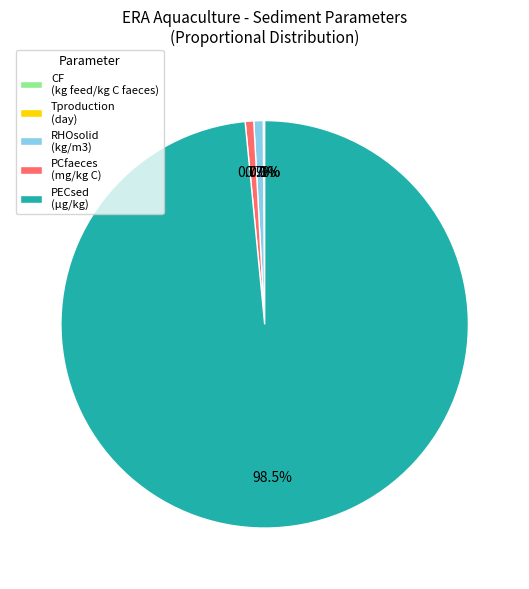

Between PECsed (µg/kg) and PCfaeces (mg/kg C), which is larger?

PECsed (µg/kg)